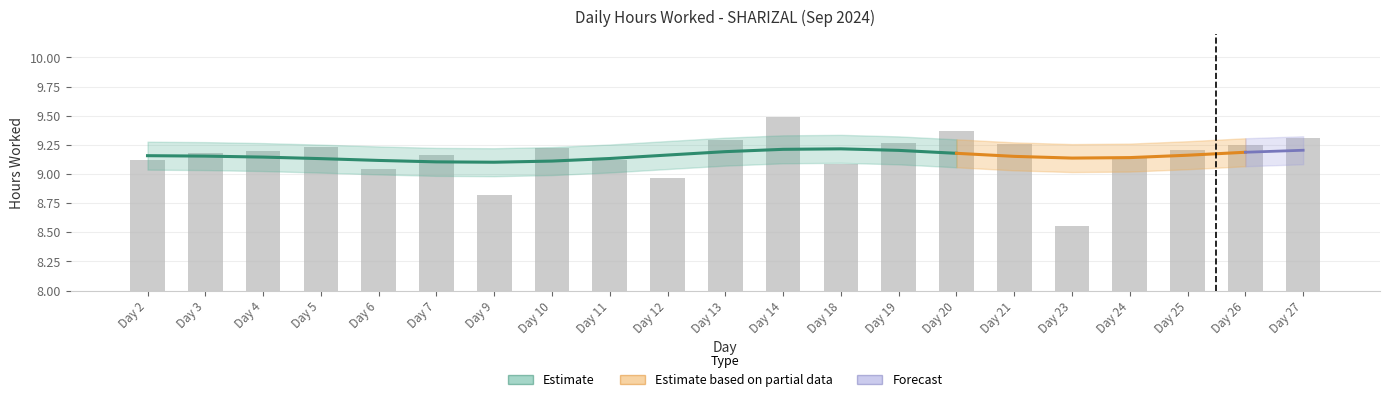

Reading left to right, what are all the values shown in this chart?

9.1	9.2	9.2	9.2	9.0	9.2	8.8	9.2	9.1	9.0	9.3	9.5	9.1	9.3	9.4	9.3	8.6	9.2	9.2	9.2	9.3